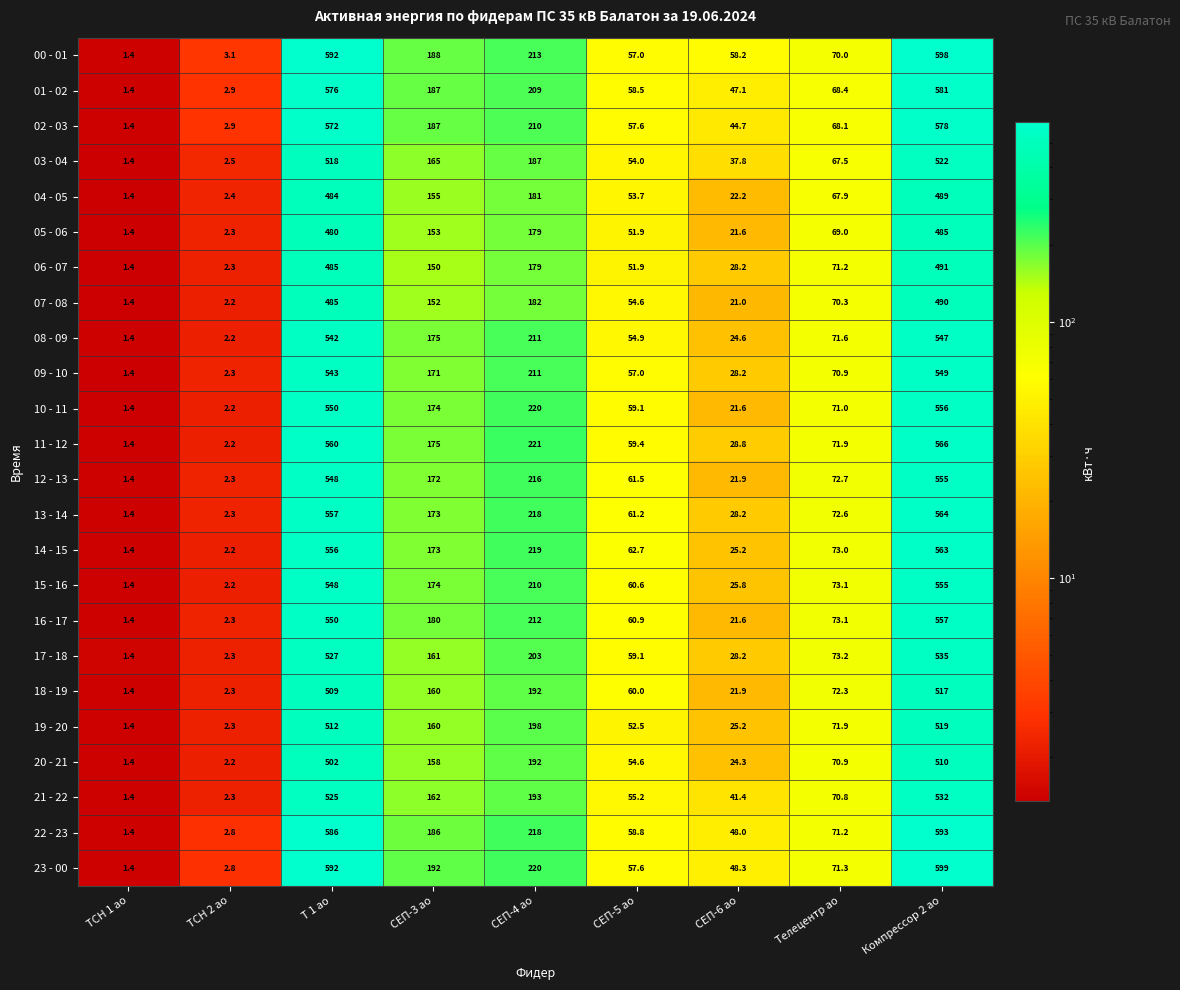

The 19 - 20 series shows 331.8 at СЕП-4 ао. True or false?

False